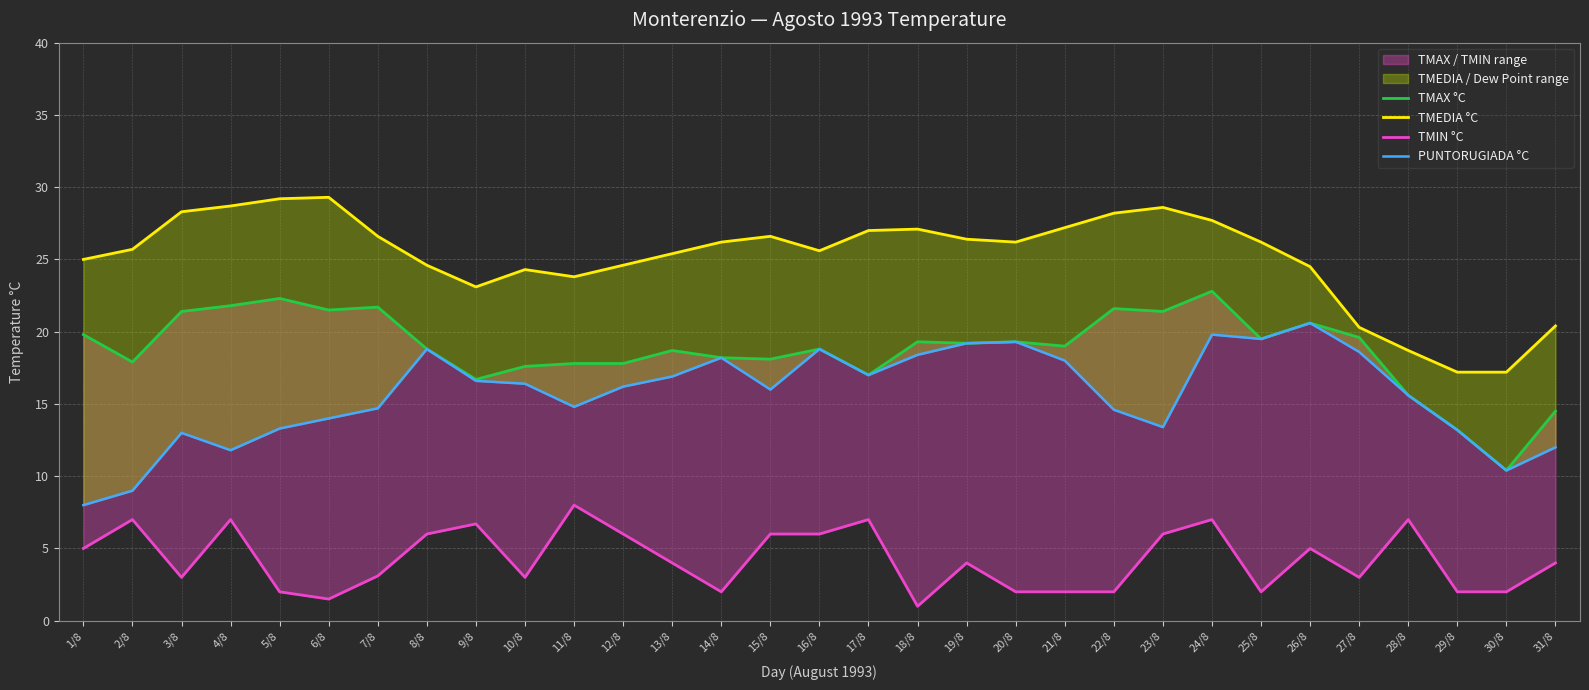

List the series in order of their peak value, lowest first.

TMIN °C, PUNTORUGIADA °C, TMAX °C, TMEDIA °C